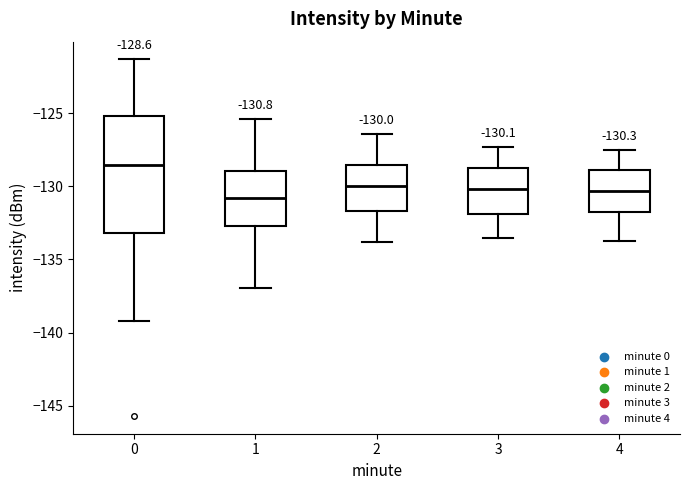

Which box is the tallest, from its lower edge to its upper edge?

0